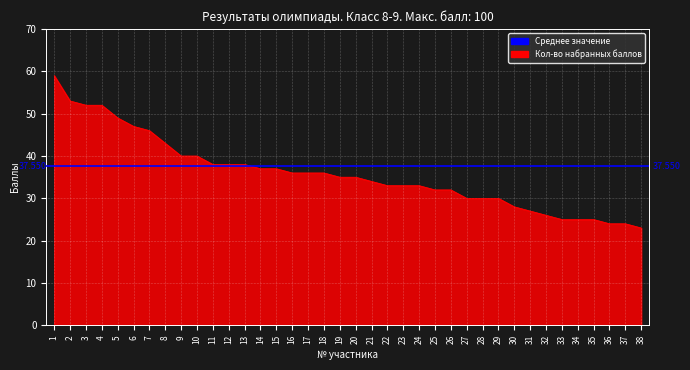

At which category is the sum across all series the highest?

1